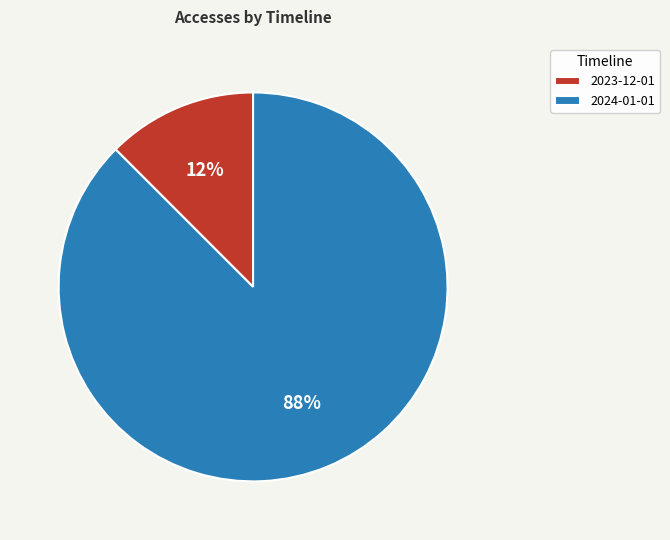

Is the sum of 2024-01-01 and 2023-12-01 greater than half?

Yes